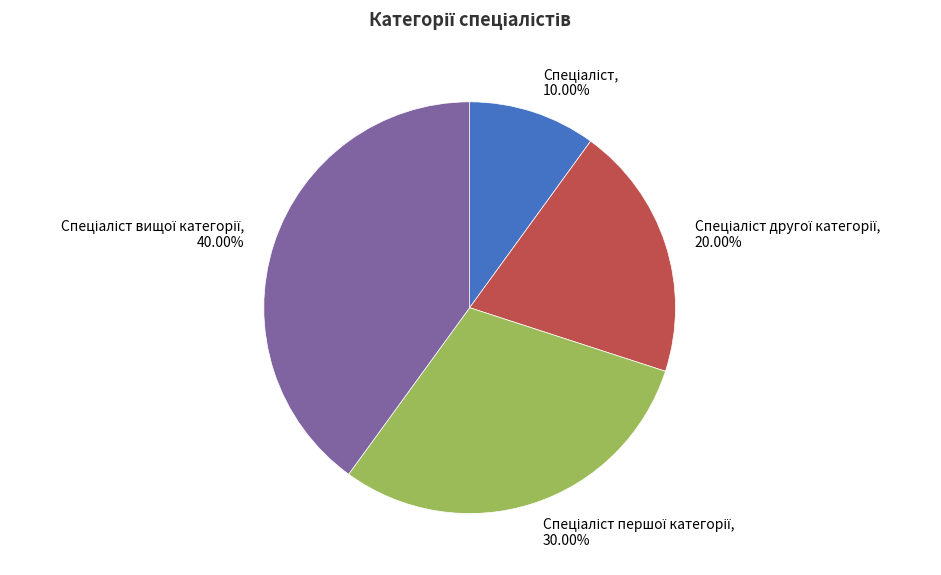

Is there any slice that represents more than half of the pie?

No